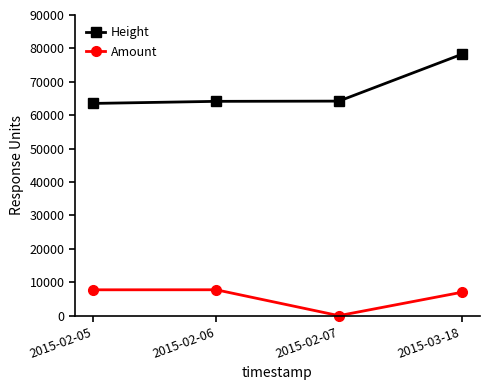

How many data points does each series have?

4